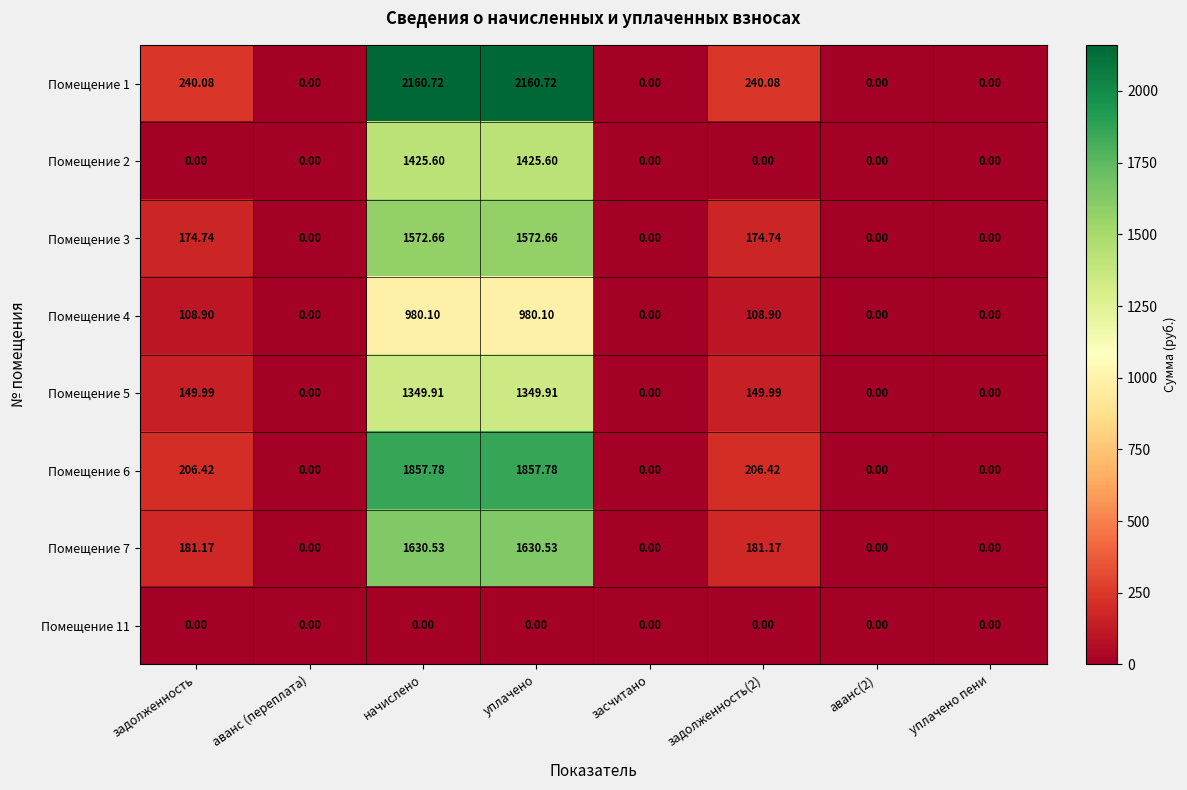

How many data points in Помещение 3 are above 174?

4